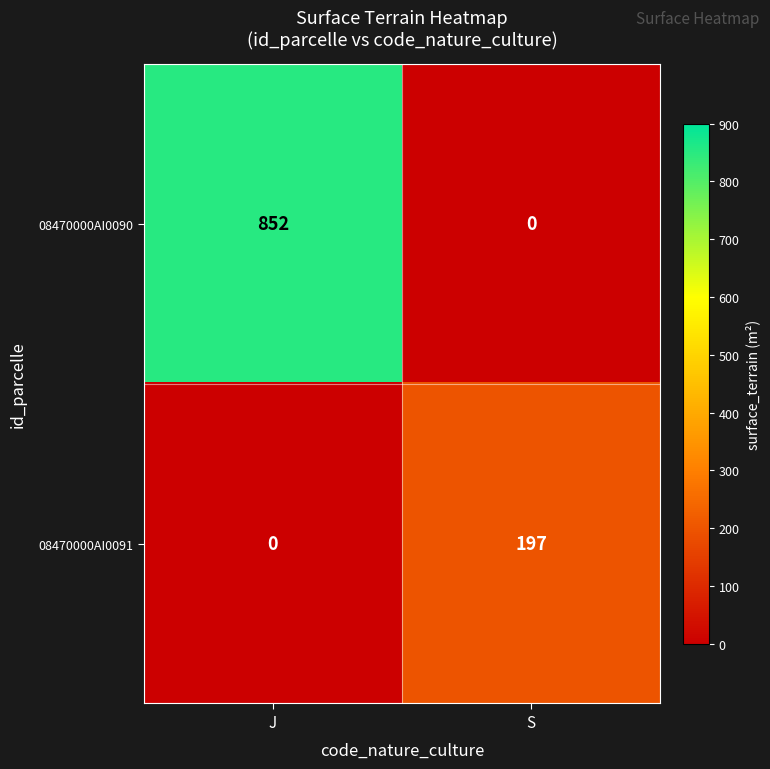

Reading left to right, list all the values displayed in this chart.

08470000AI0090: J=852	S=0
08470000AI0091: J=0	S=197